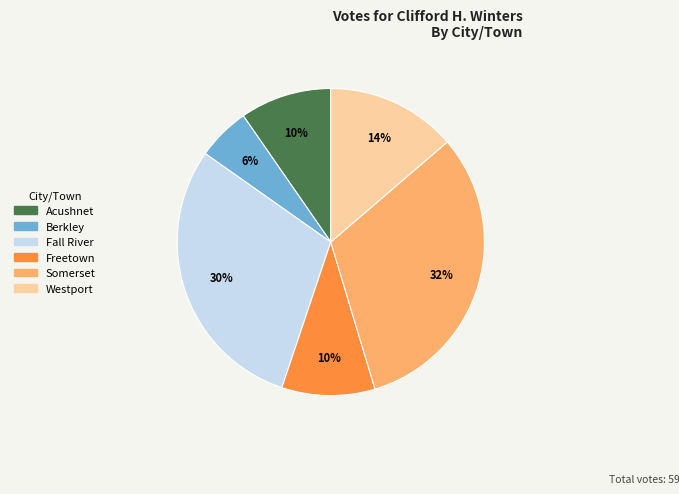

Does any single category account for the majority?

No